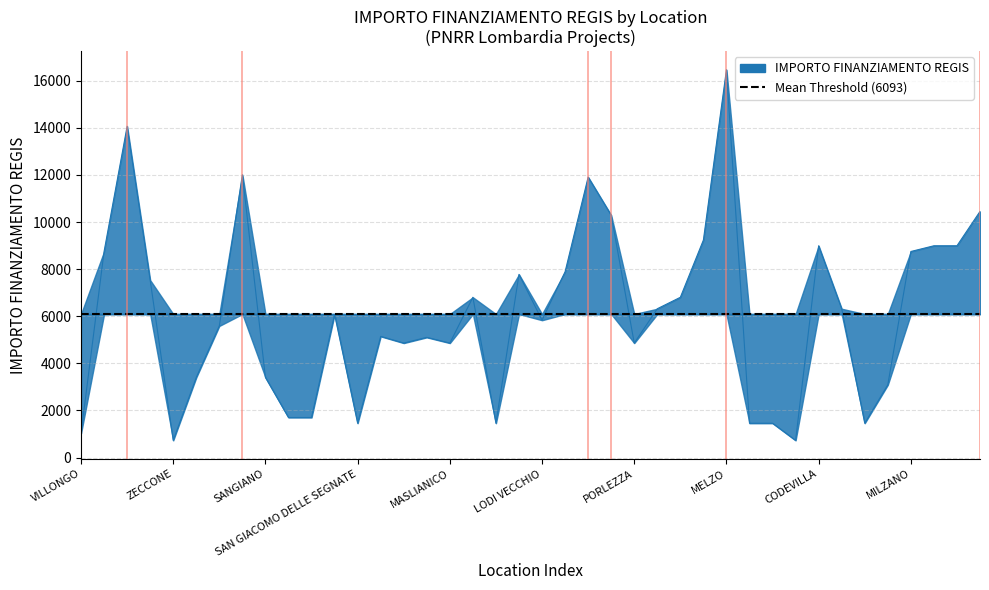

Is it true that the value at CASTANO PRIMO is 10290?

True